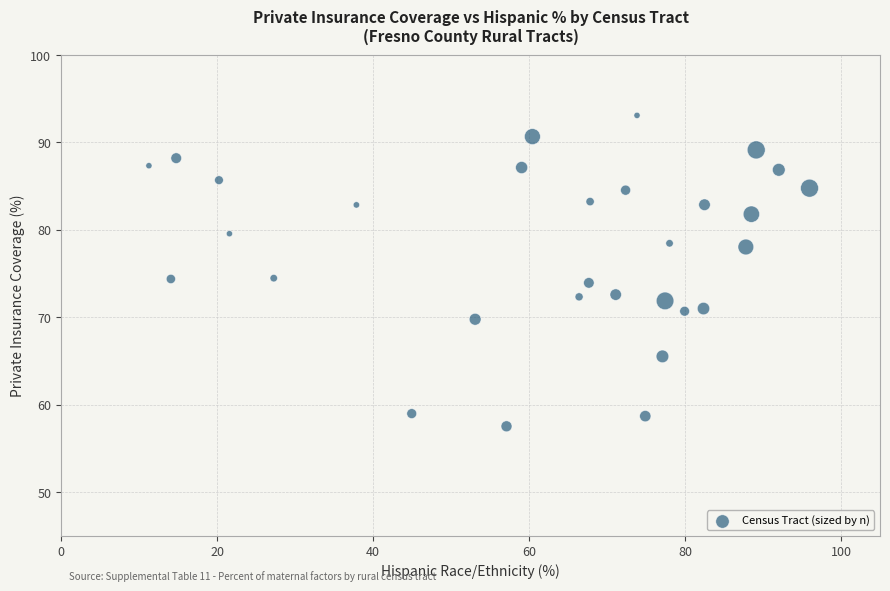

What is the range of Y values (max minus min)?

35.6